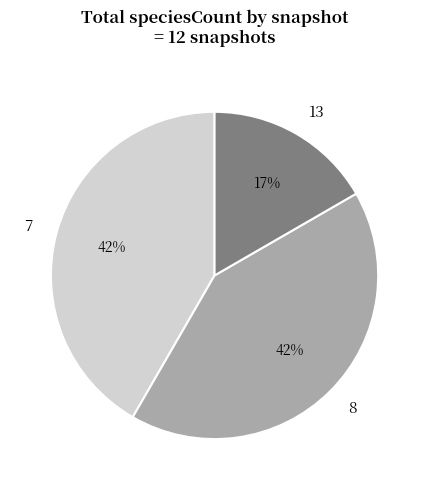

To the nearest percent, what is the average slice percentage?

33%